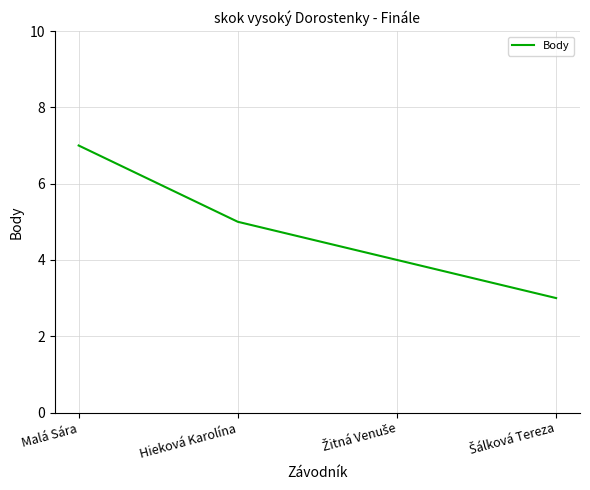

How many distinct data groups are displayed?

1